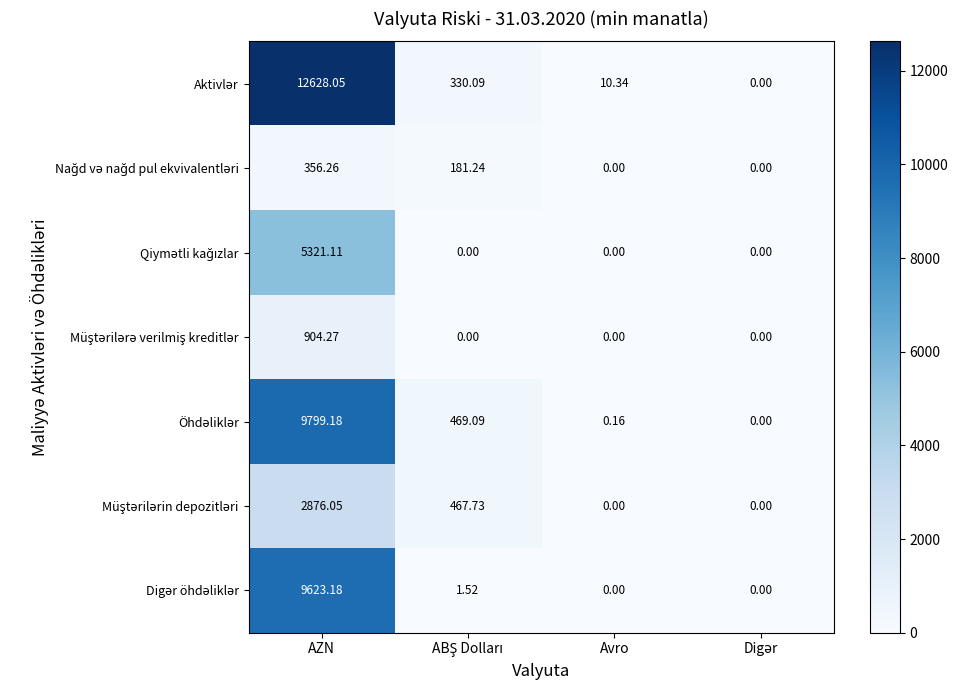

At which category is the sum across all series the highest?

AZN